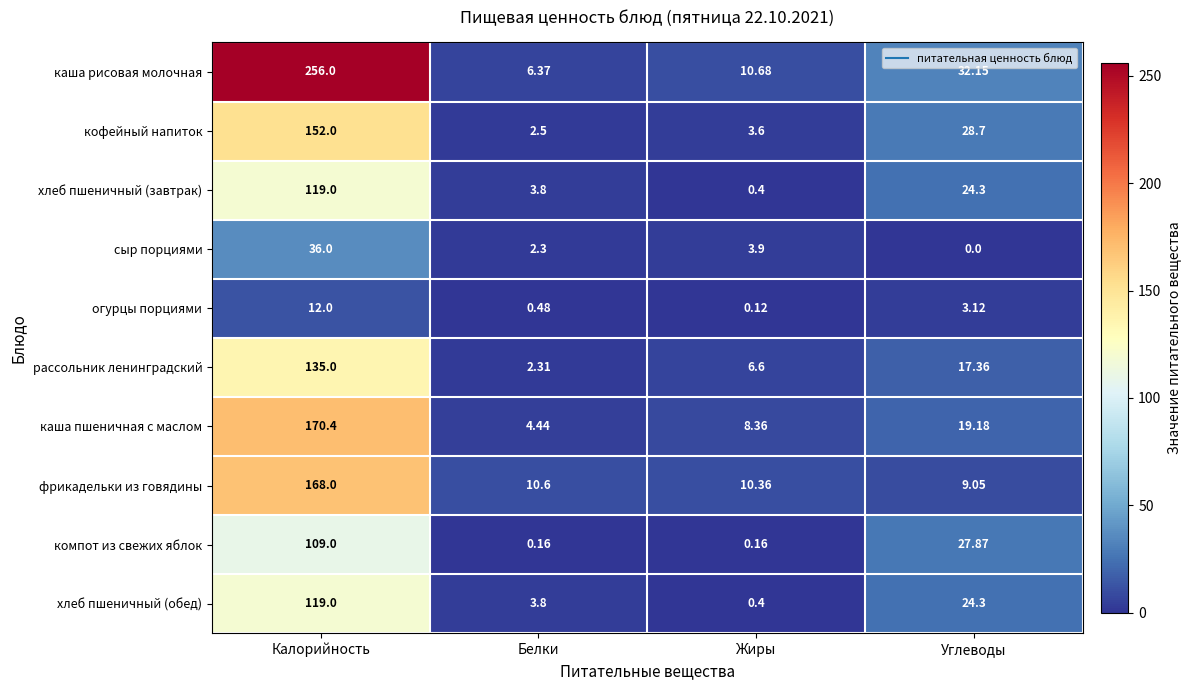

Between Жиры and Углеводы, which series saw the biggest shift?

компот из свежих яблок